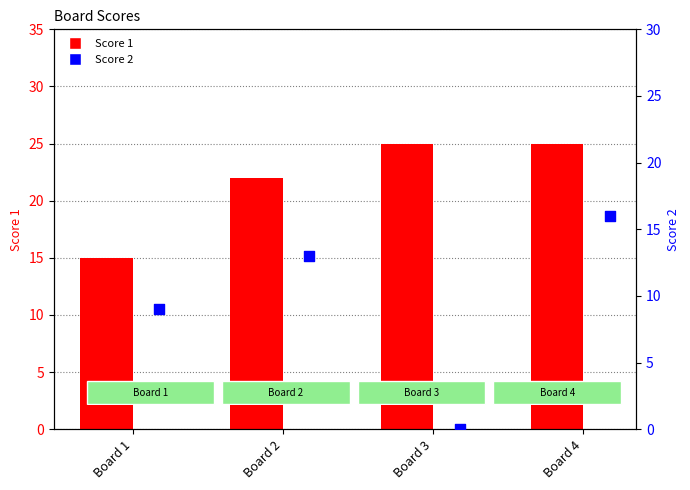

At how many categories does at least one series exceed 12?

4